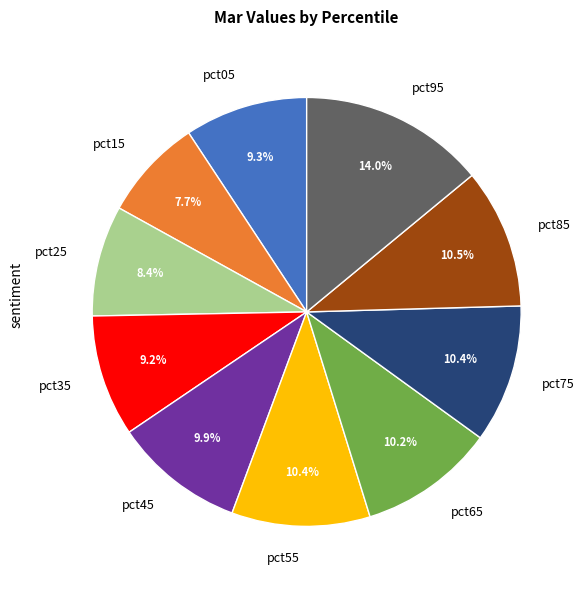

Combined, do pct85 and pct05 account for over 50%?

No